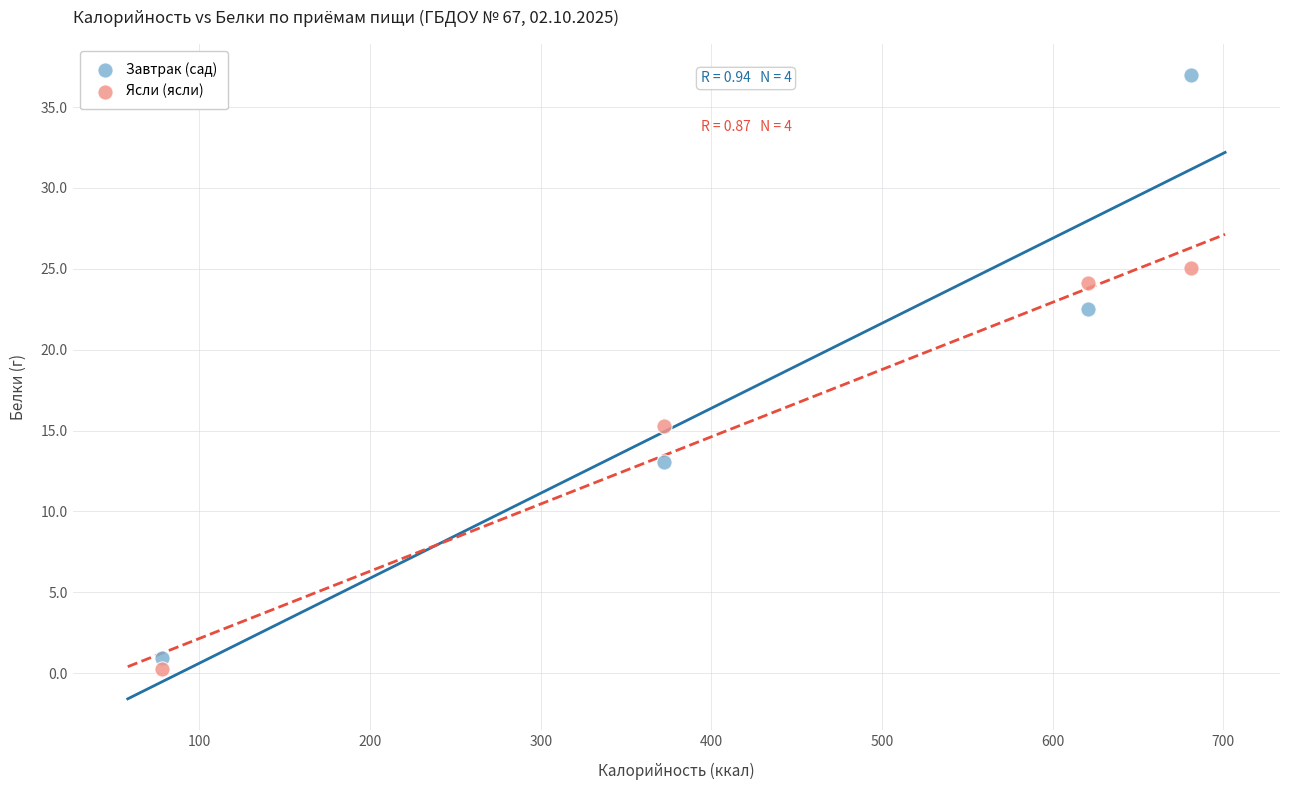

What are all the series names shown in the legend?

Завтрак (сад), Ясли (ясли)